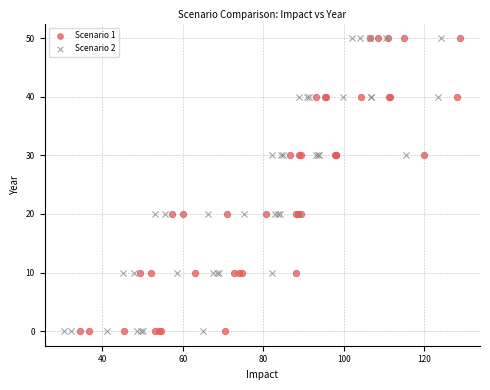

What are all the series names shown in the legend?

Scenario 1, Scenario 2